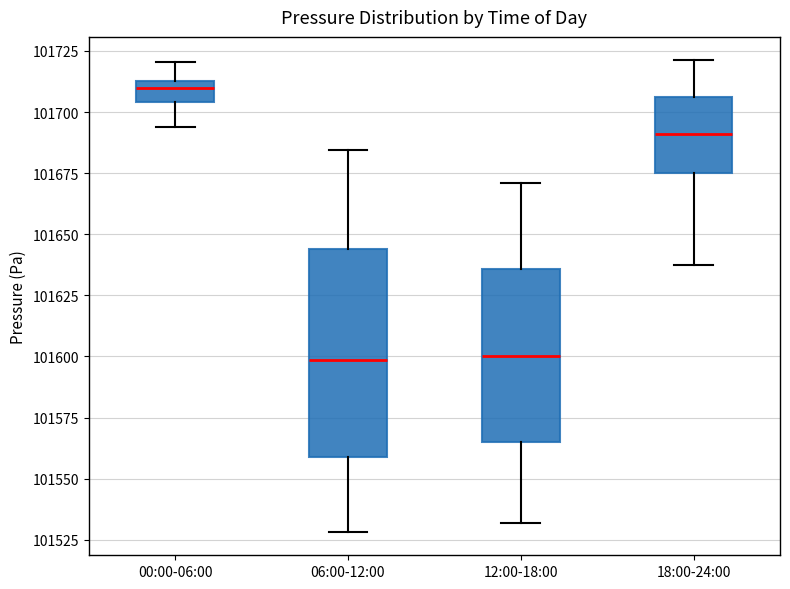

Where is the lower edge of the box for 06:00-12:00 on the y-axis? The values are not printed on the chart, so give them approximately, as read against the axis.

101560